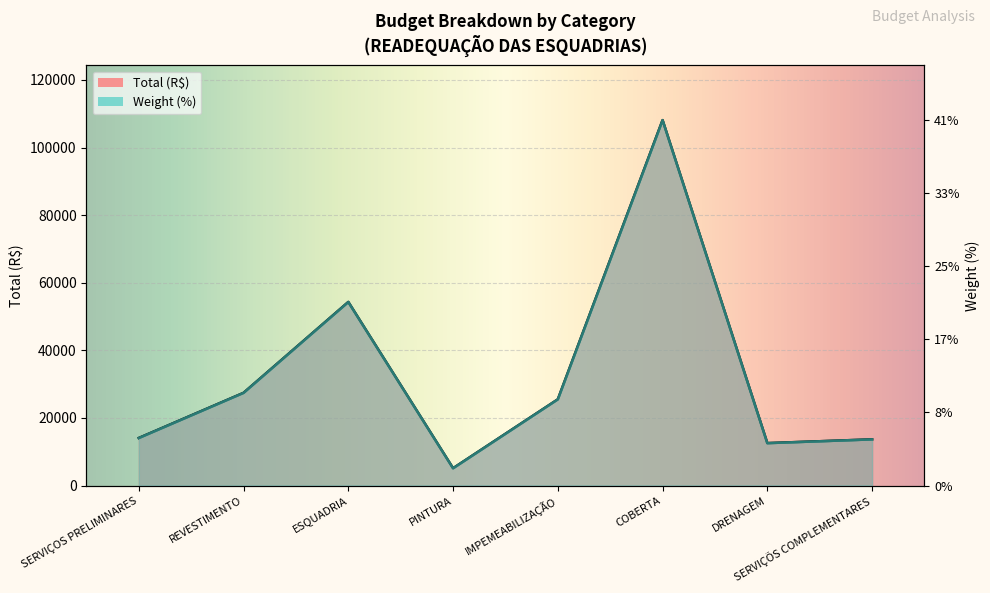

How many distinct data groups are displayed?

2